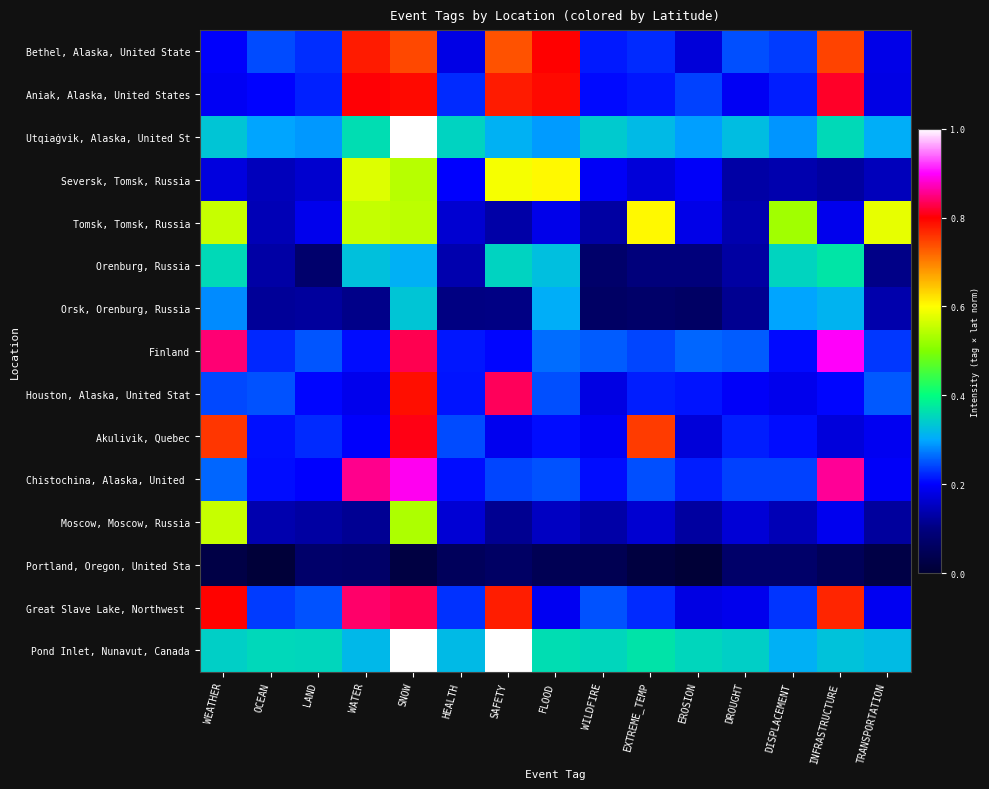

What is the spread (max minus min) of values at WEATHER?

0.8